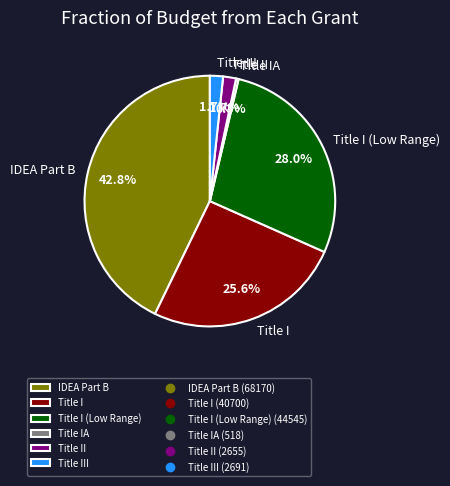

Is it true that IDEA Part B is 43% of the pie?

True